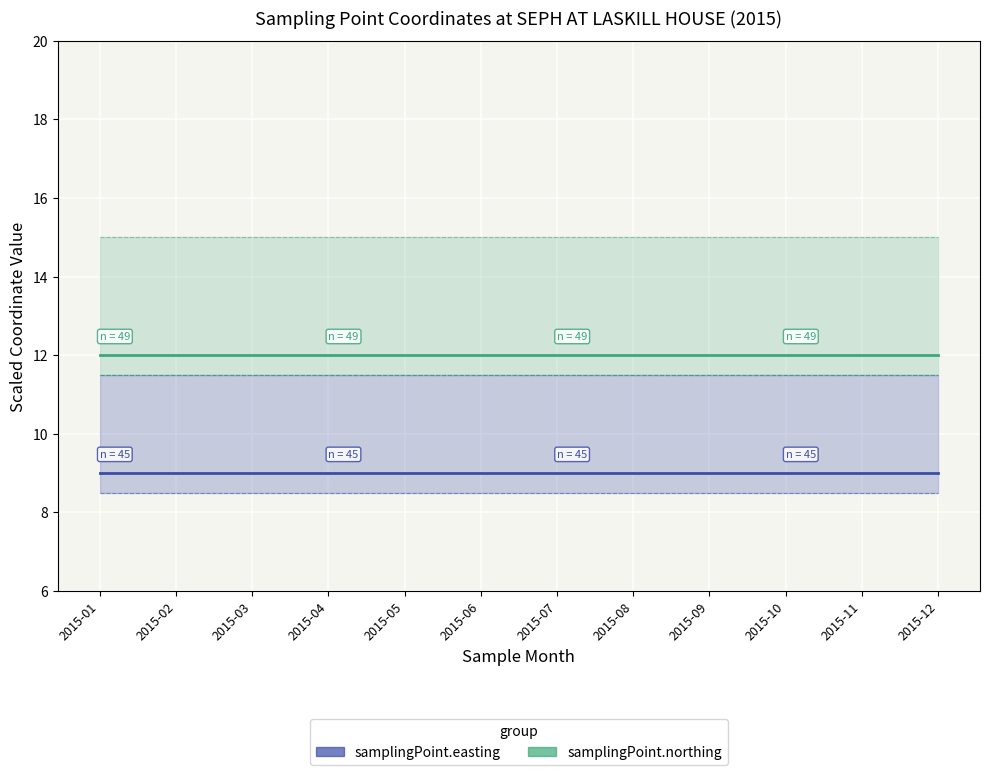

At which label is samplingPoint.northing closest to 12?

2015-01